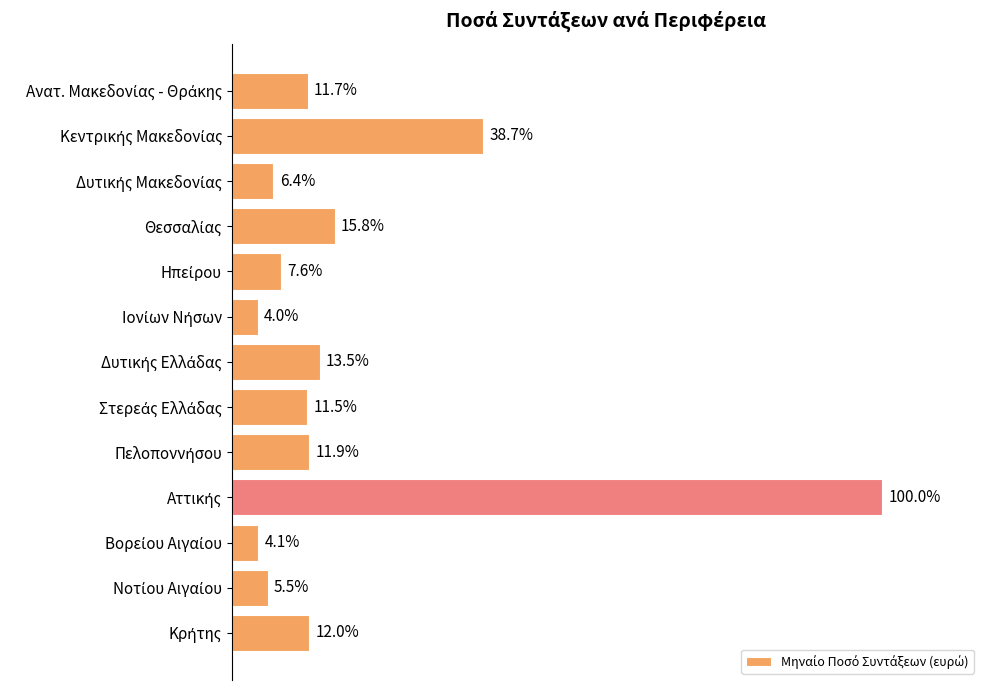

Are the bars horizontal?

Yes